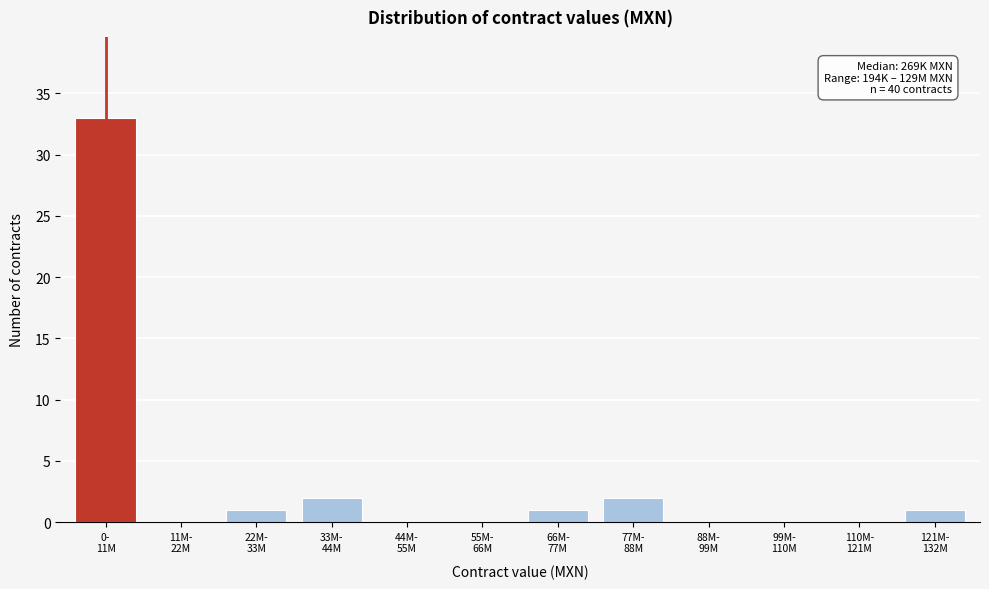

What is the sum of all values?

40